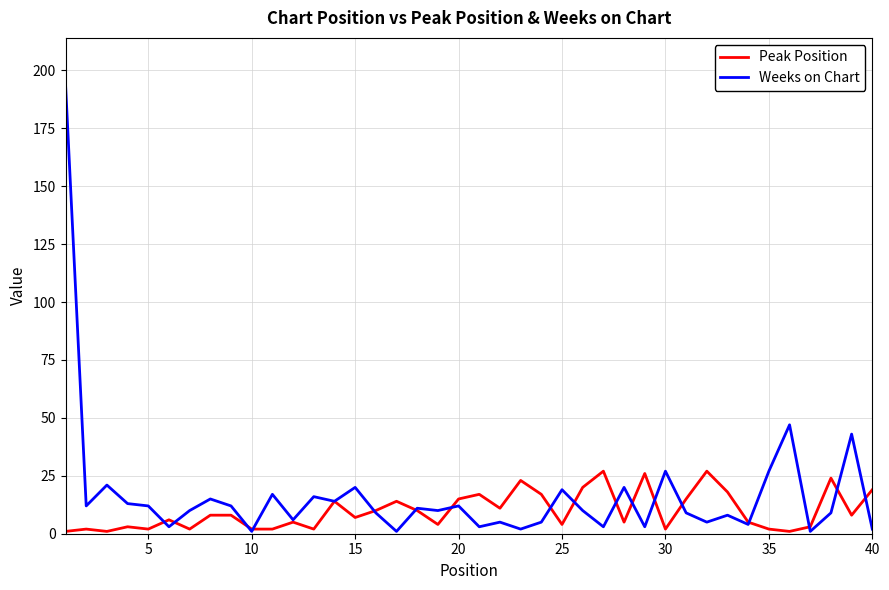

Rank the series by their maximum value, from highest to lowest.

Weeks on Chart, Peak Position